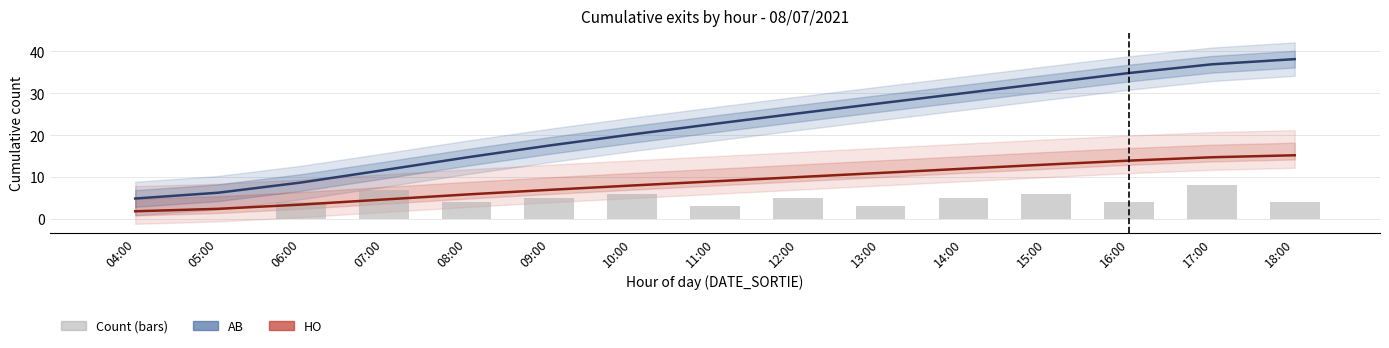

At 11:00, list the series in order from smallest to largest.

HO (Forecast), AB (Nowcast)